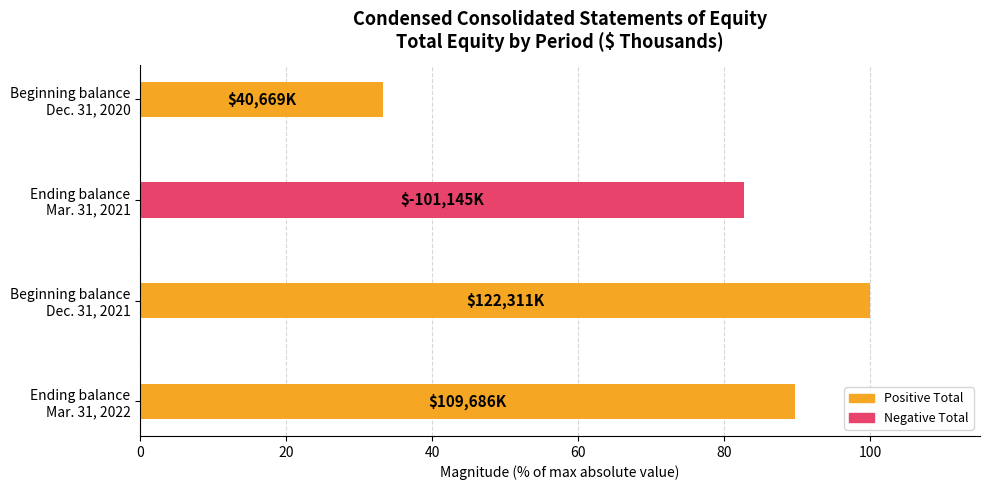

What is the difference between the maximum and minimum values?

66.7